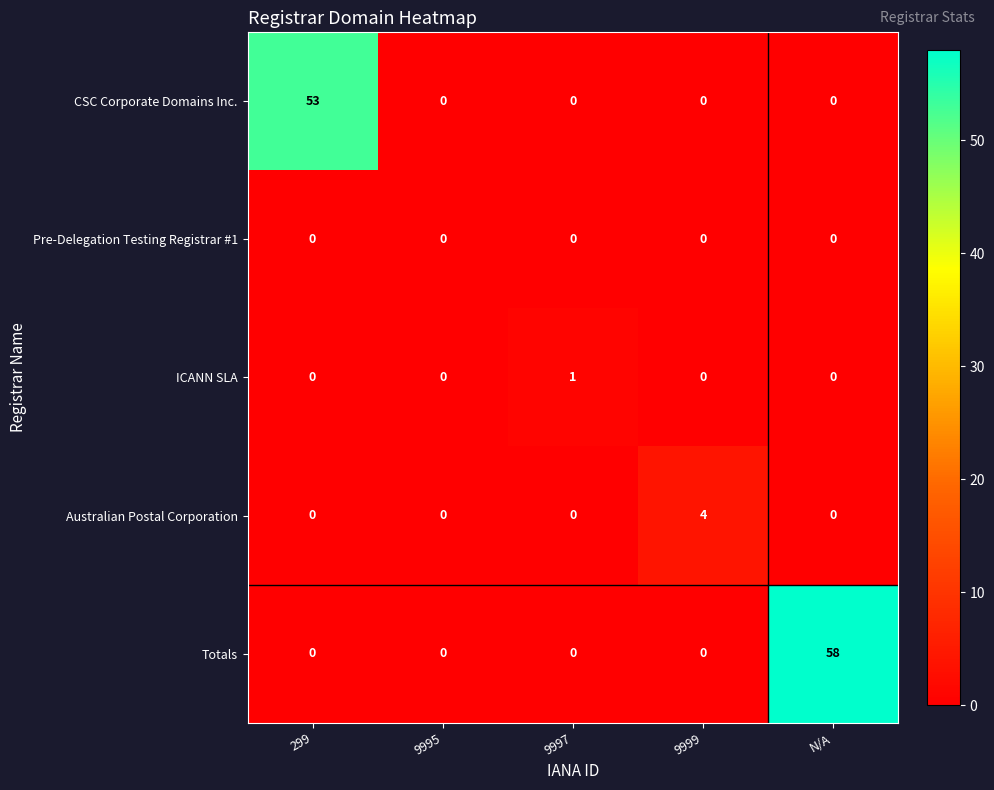

Reading right to left, what are all the values shown in this chart?

CSC Corporate Domains Inc.: 0	0	0	0	53
Pre-Delegation Testing Registrar #1: 0	0	0	0	0
ICANN SLA: 0	0	1	0	0
Australian Postal Corporation: 0	4	0	0	0
Totals: 58	0	0	0	0